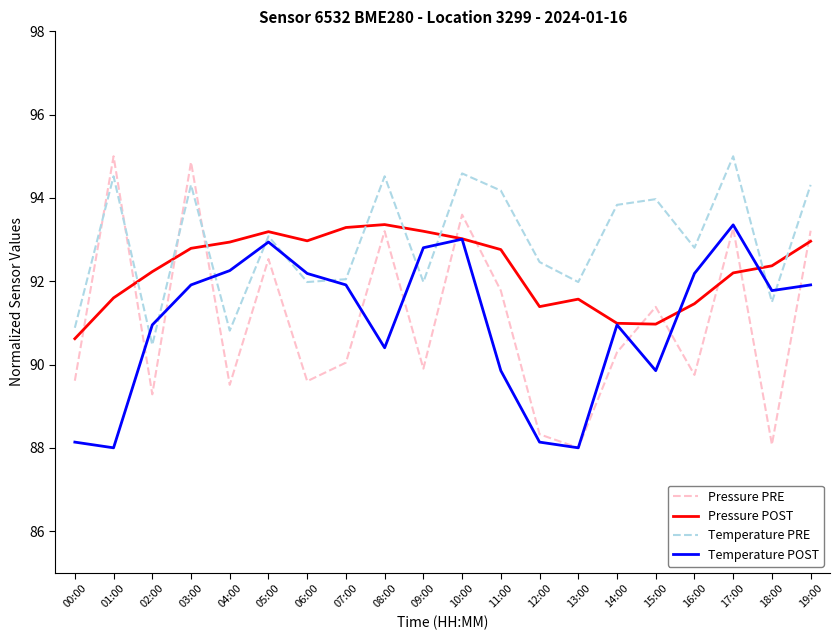

What is the total value across all series at 08:00?

371.5